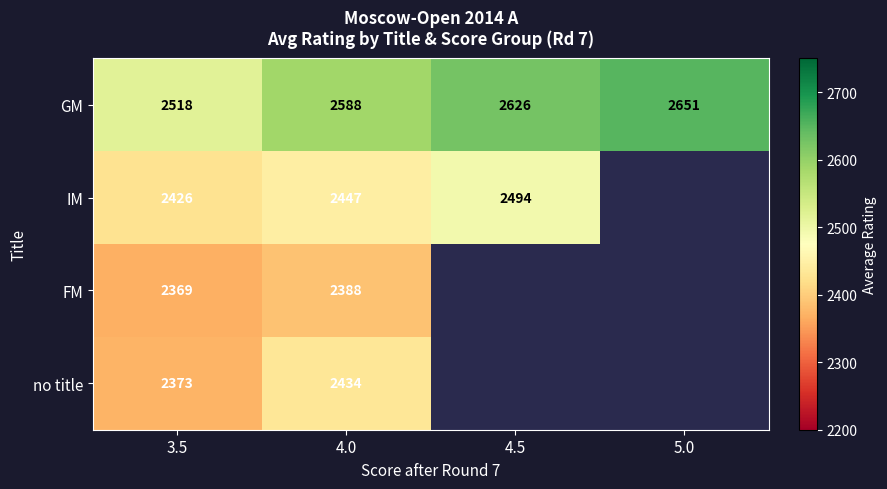

Between 3.5 and 4.0, which series saw the biggest shift?

GM